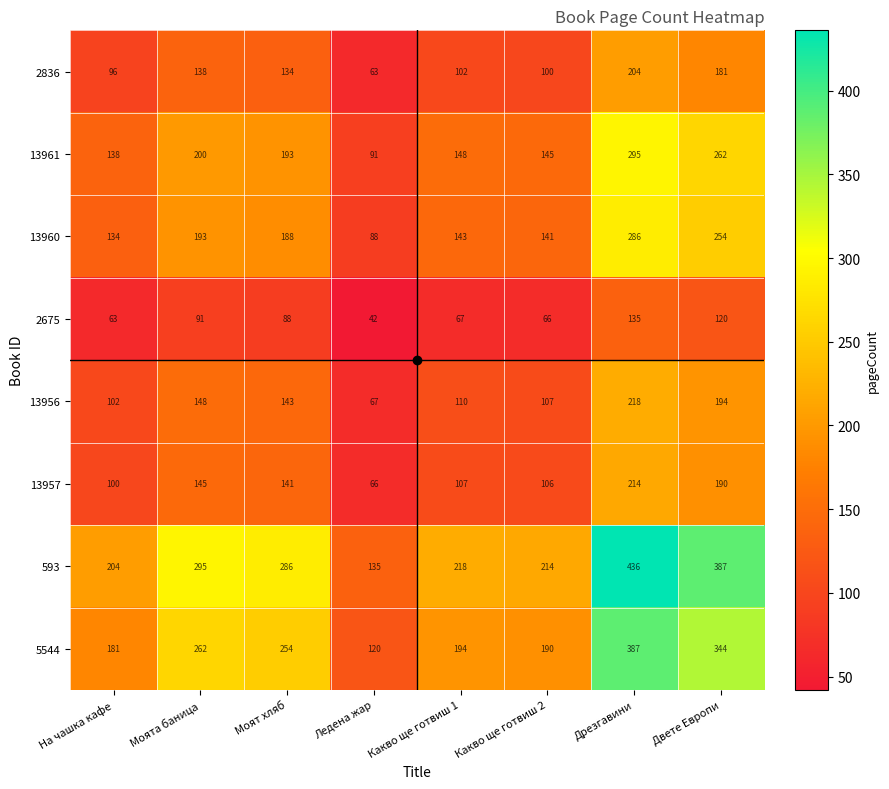

Is it true that 2836 equals 93 at Моята баница?

False